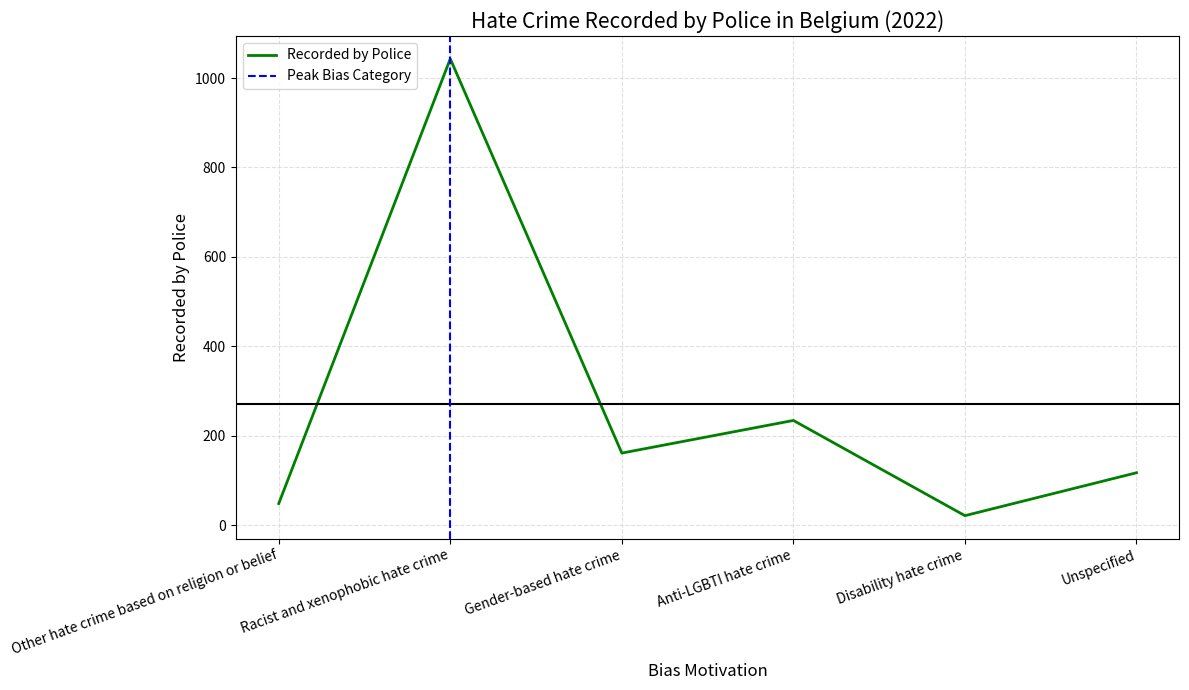

What is the label of the 1st point from the left?

Other hate crime based on religion or belief